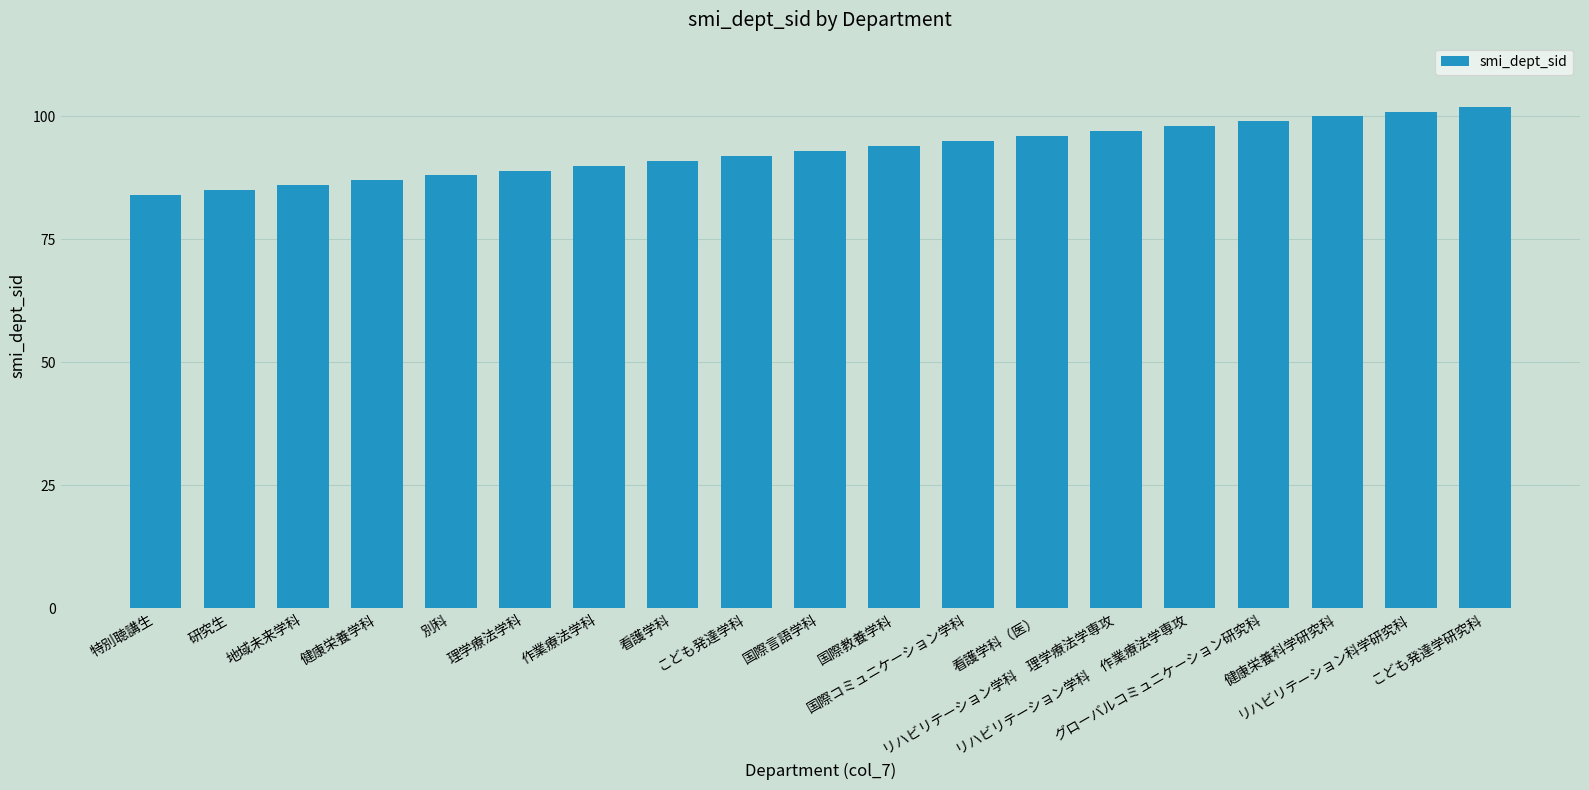

True or false: the data shows 155 at 看護学科.

False